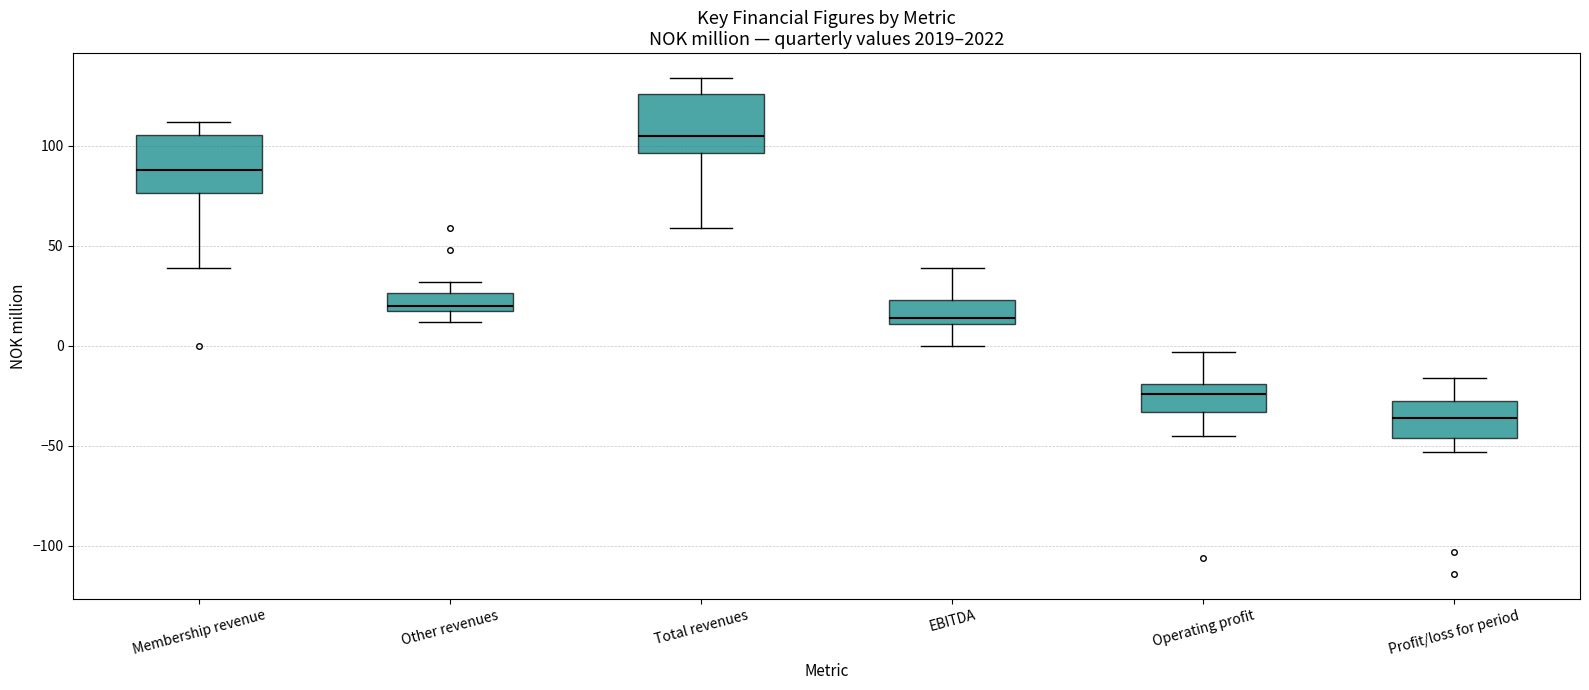

Reading left to right, transcribe this box plot: for each box, give where its median line is, the range the box spans, and where its two whiskers end, as read against the y-axis. The values are not printed on the chart, so give them approximately, as read against the axis.

Membership revenue: median 90, box 75 to 105, whiskers 40 to 110
Other revenues: median 20 (just above the box's lower edge), box 20 to 25, whiskers 10 to 30
Total revenues: median 105, box 95 to 125, whiskers 60 to 135
EBITDA: median 15, box 10 to 25, whiskers 0 to 40
Operating profit: median -25, box -35 to -20, whiskers -45 to -5
Profit/loss for period: median -35, box -45 to -25, whiskers -55 to -15